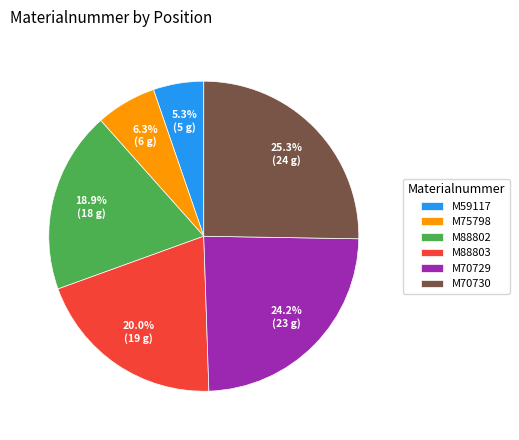

How much of the chart is everything except M70730?

74.7%